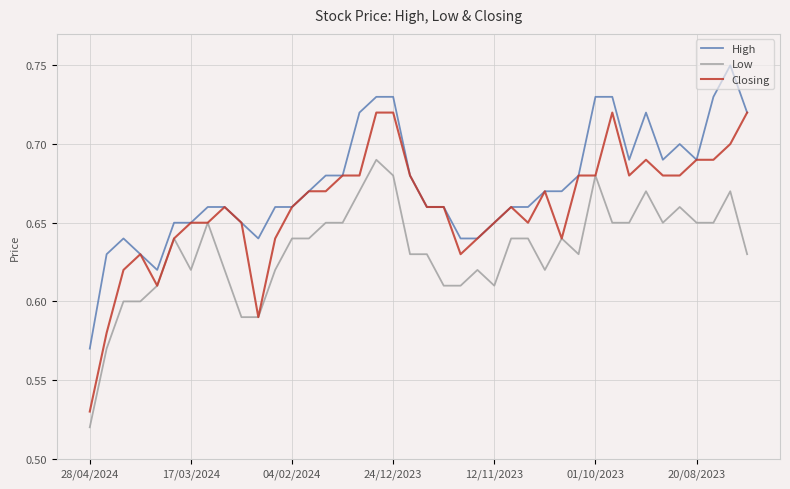

True or false: High and Low cross at least once.

False